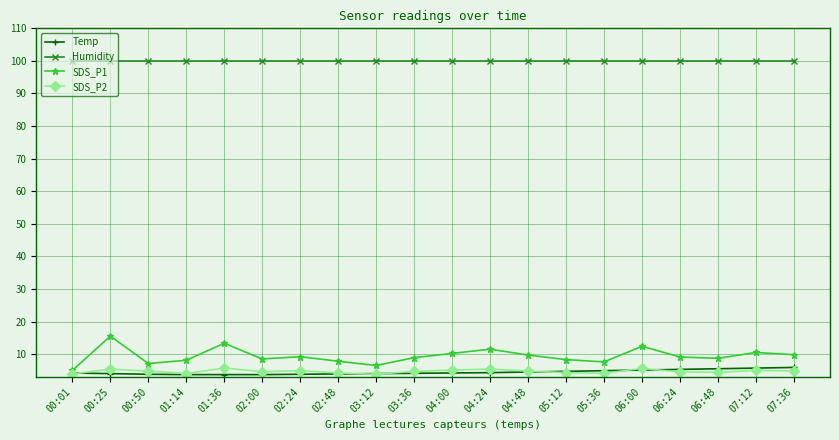

Which series has the largest range (max minus min)?

SDS_P1